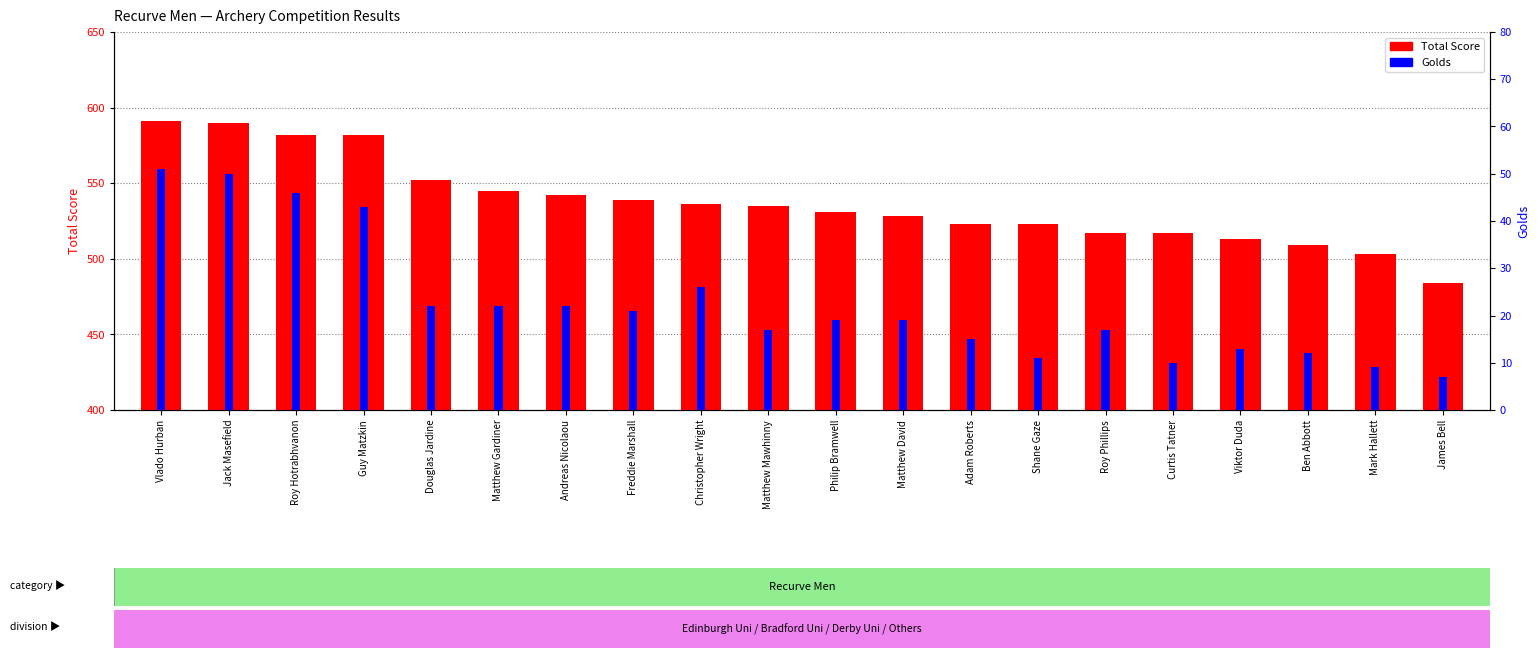

Which series has the largest total across all categories?

Total Score